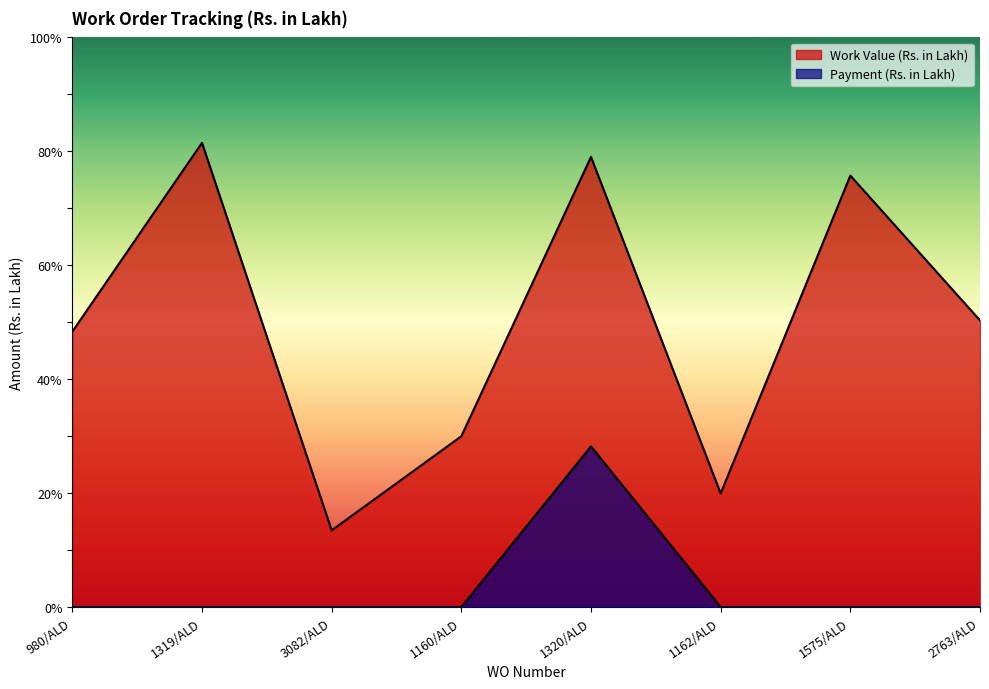

Reading left to right, extract all data points from this chart.

Work Value (Rs. in Lakh): 980/ALD=48.4	1319/ALD=81.5	3082/ALD=13.5	1160/ALD=30.0	1320/ALD=79.0	1162/ALD=19.9	1575/ALD=75.7	2763/ALD=50.3
Payment (Rs. in Lakh): 980/ALD=0.0	1319/ALD=0.0	3082/ALD=0.0	1160/ALD=0.0	1320/ALD=28.2	1162/ALD=0.0	1575/ALD=0.0	2763/ALD=0.0